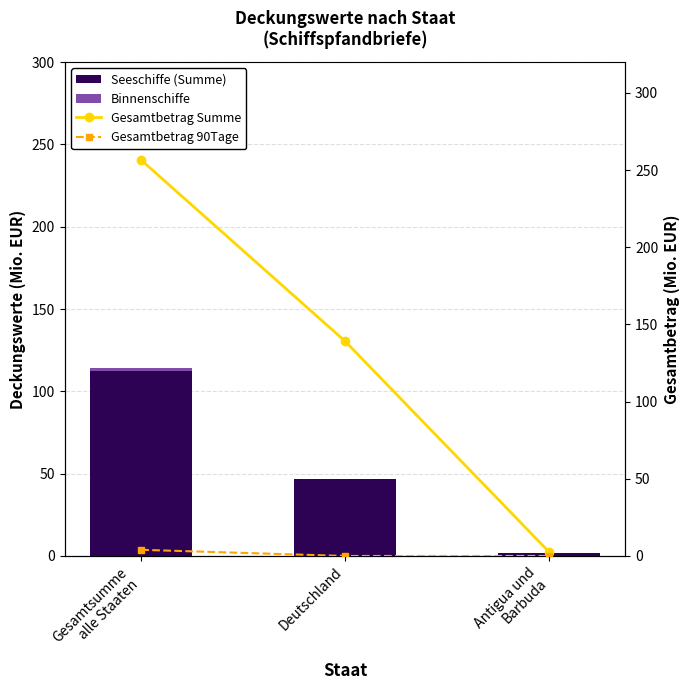

True or false: Gesamtbetrag 90Tage has a value of 4.0 at Gesamtsumme
alle Staaten.

True